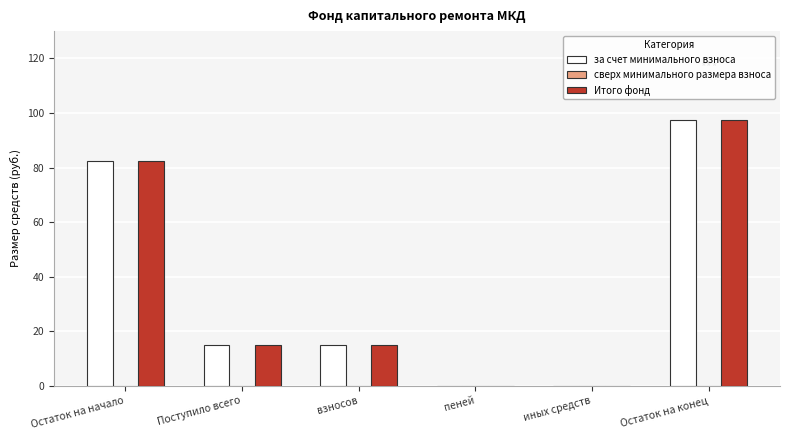

What is the maximum value shown in the chart?

97.4